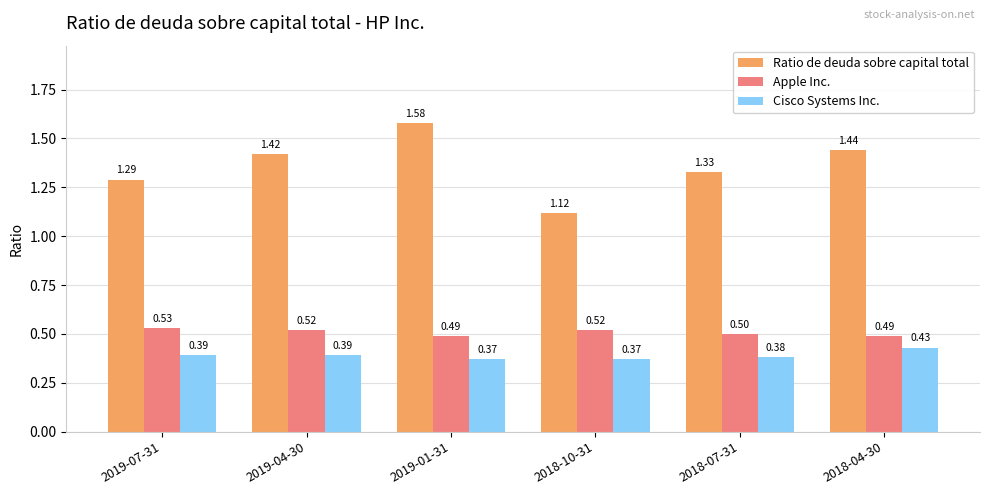

How many series are shown in this chart?

3